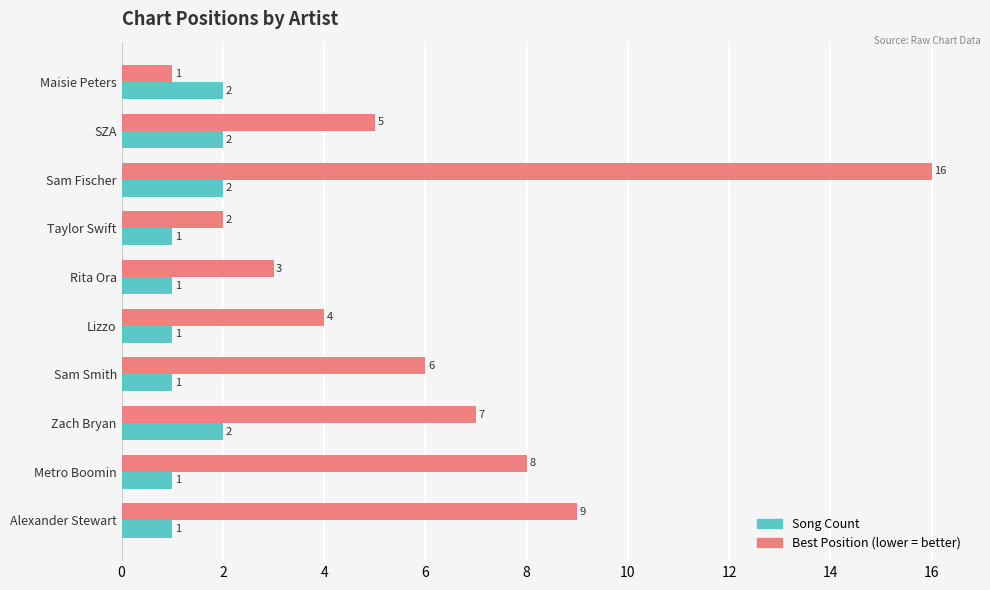

What is the difference between the highest and lowest values at Zach Bryan?

5